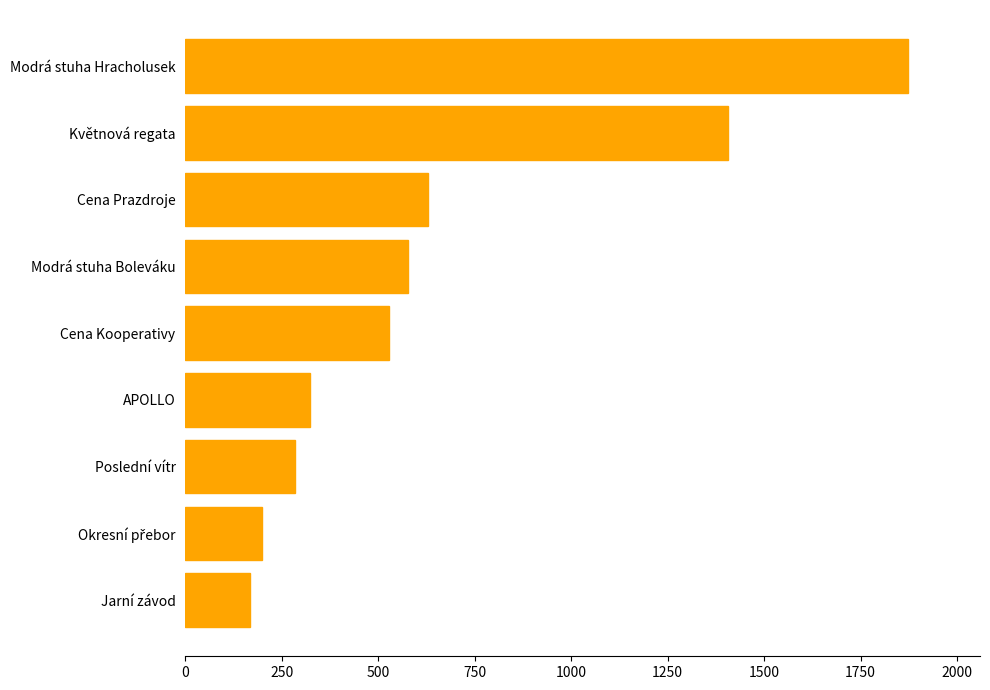

The chart shows a value of 455 at Květnová regata. True or false?

False